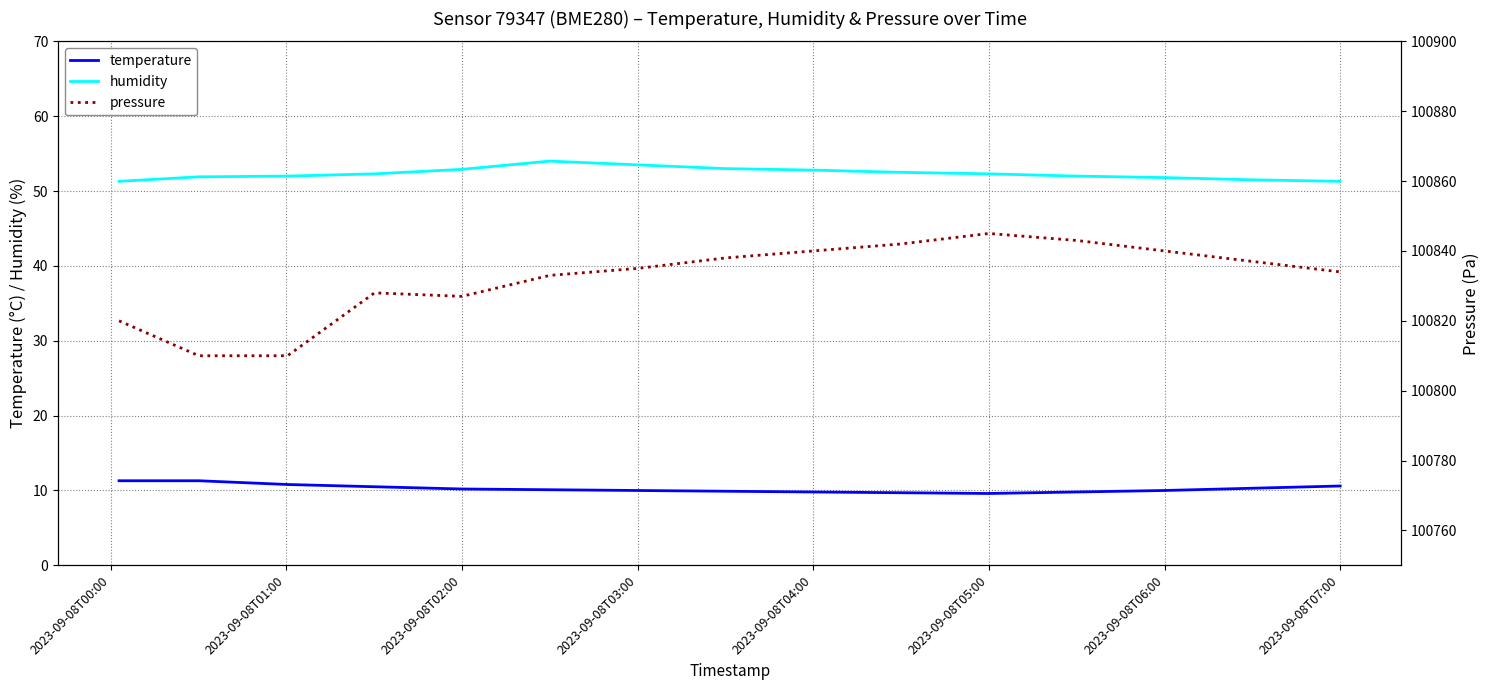

What is the difference between the maximum and minimum values in the temperature series?

1.7